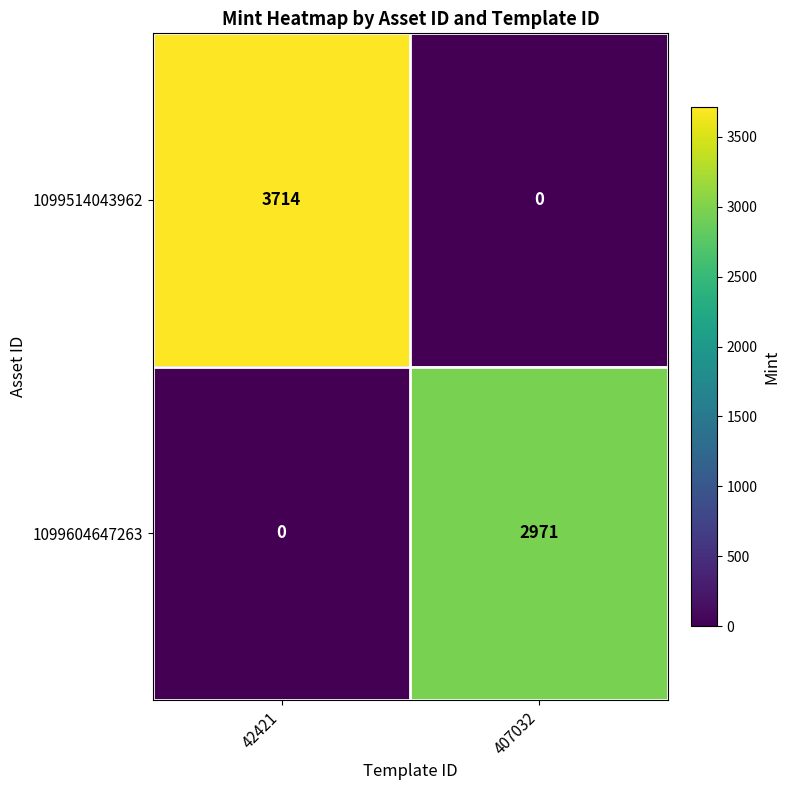

Reading left to right, what are all the values shown in this chart?

1099514043962: 3714	0
1099604647263: 0	2971